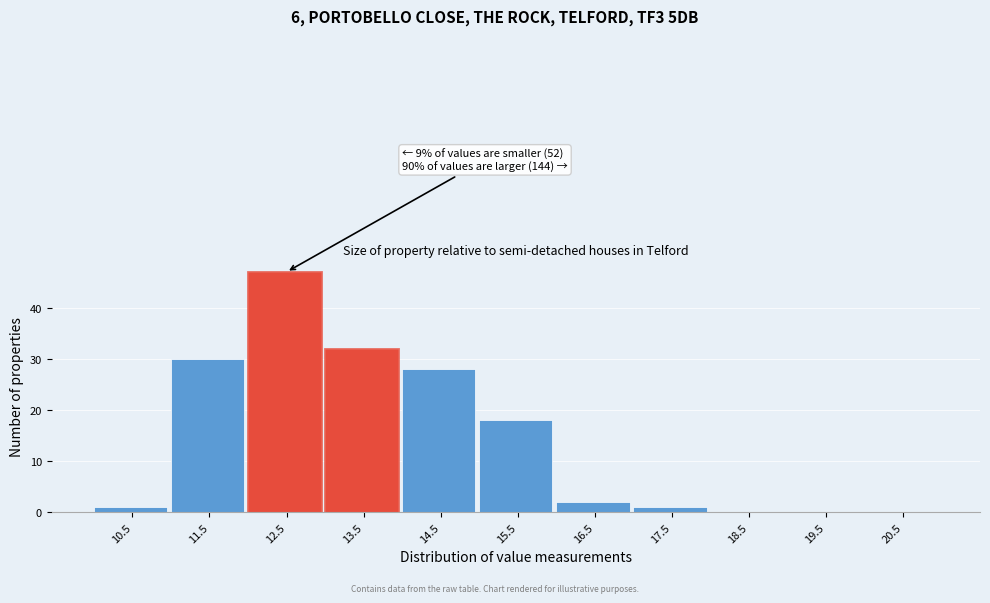

Reading right to left, extract all data points from this chart.

20.5=0	19.5=0	18.5=0	17.5=1	16.5=2	15.5=18	14.5=28	13.5=32	12.5=47	11.5=30	10.5=1